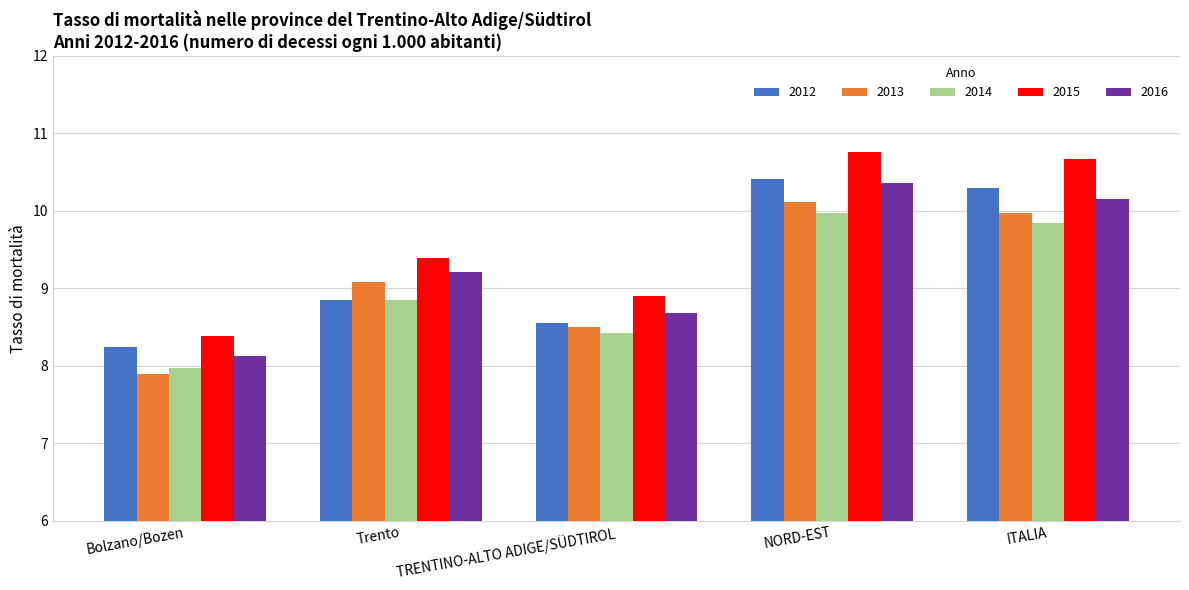

Does the chart contain any negative values?

No